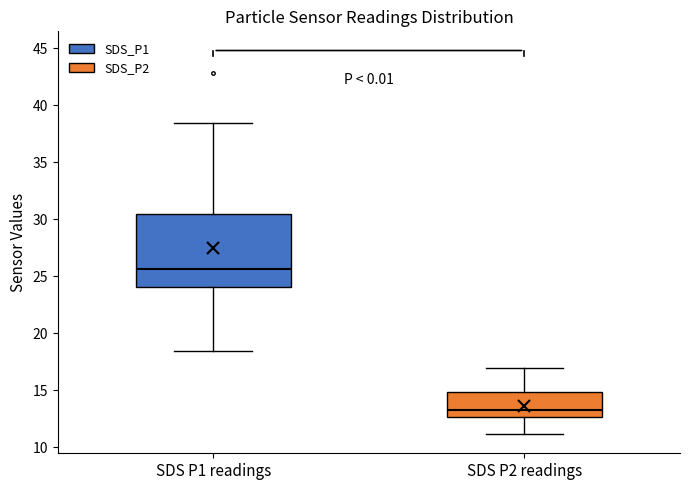

Which box is the tallest, from its lower edge to its upper edge?

SDS P1 readings